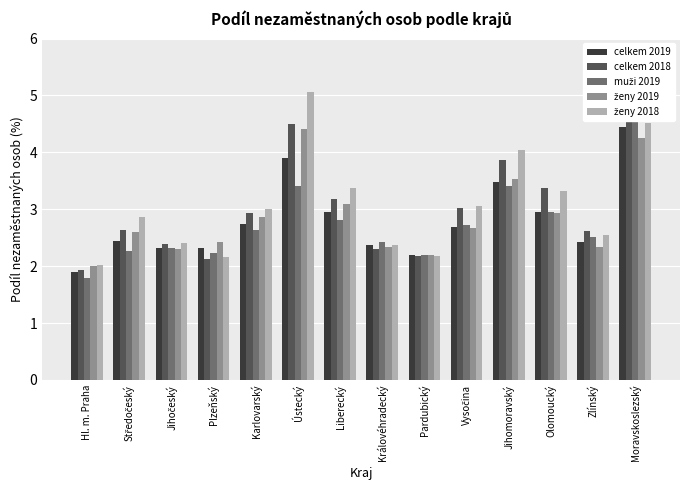

What are all the series names shown in the legend?

celkem 2019, celkem 2018, muži 2019, ženy 2019, ženy 2018